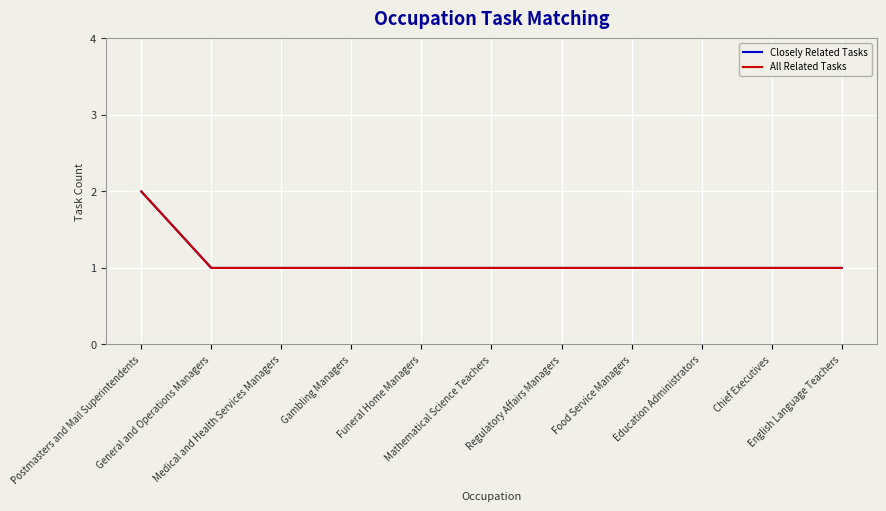

How many lines are shown in the chart?

2